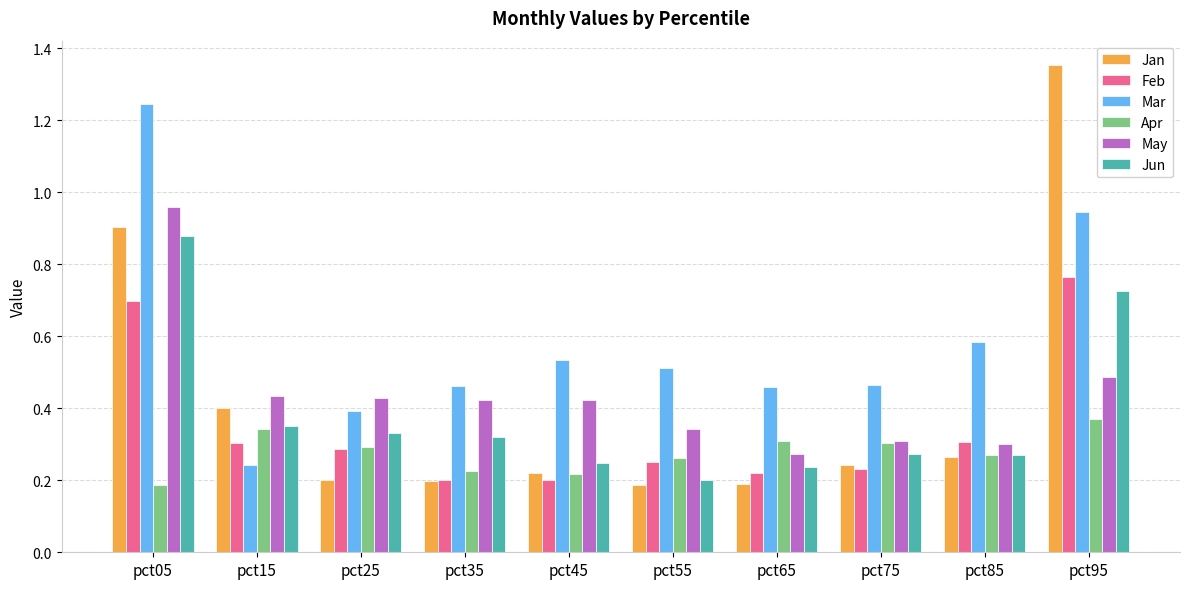

What are all the series names shown in the legend?

Jan, Feb, Mar, Apr, May, Jun